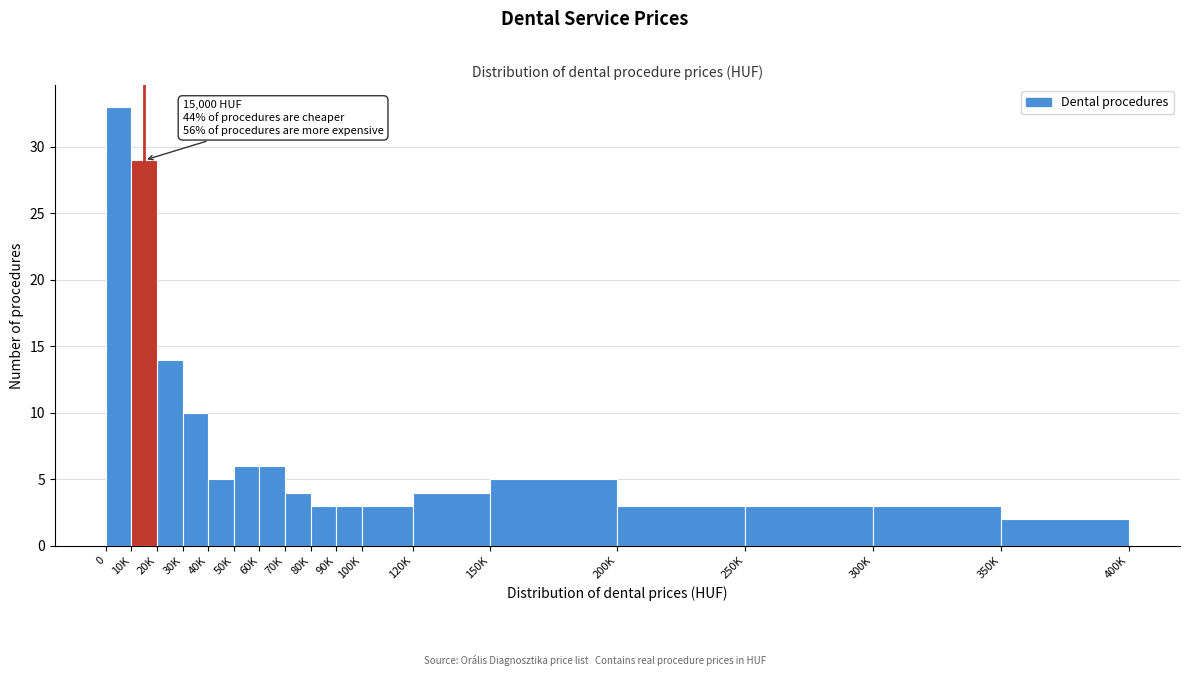

Reading left to right, transcribe all the data shown in this chart.

33	29	14	10	5	6	6	4	3	3	3	4	5	3	3	3	2